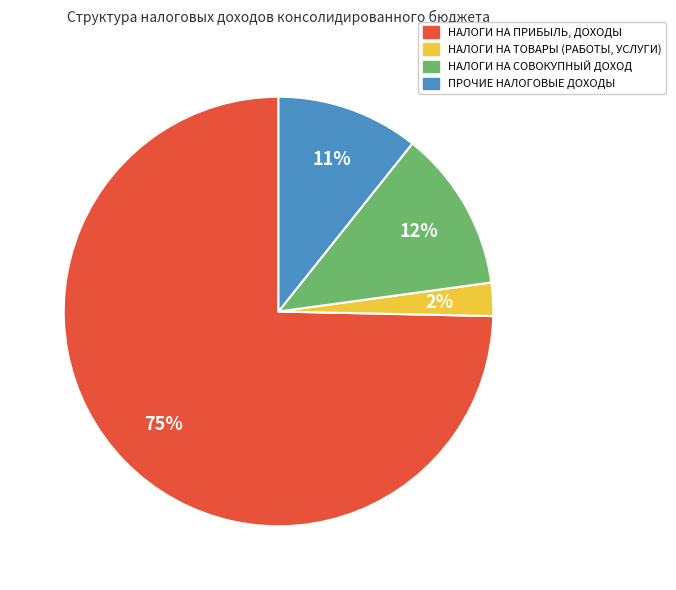

To the nearest percent, what percentage of the pie is НАЛОГИ НА СОВОКУПНЫЙ ДОХОД?

12%